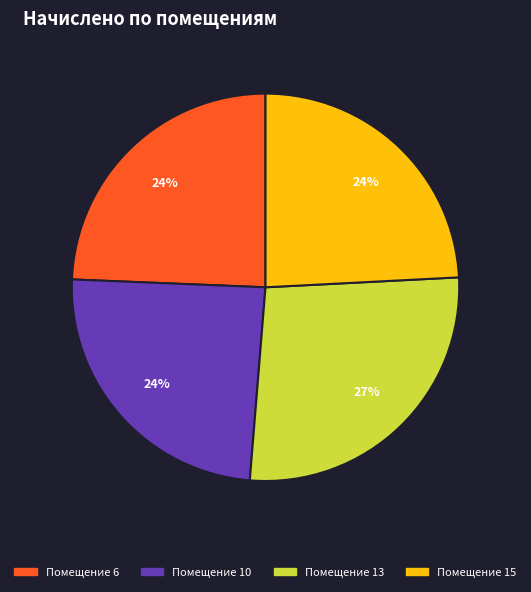

Is there any slice that represents more than half of the pie?

No